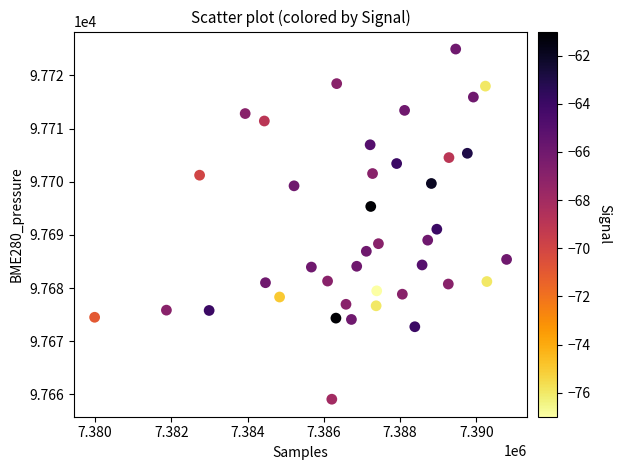

What is the range of X values (max minus min)?

10800.0